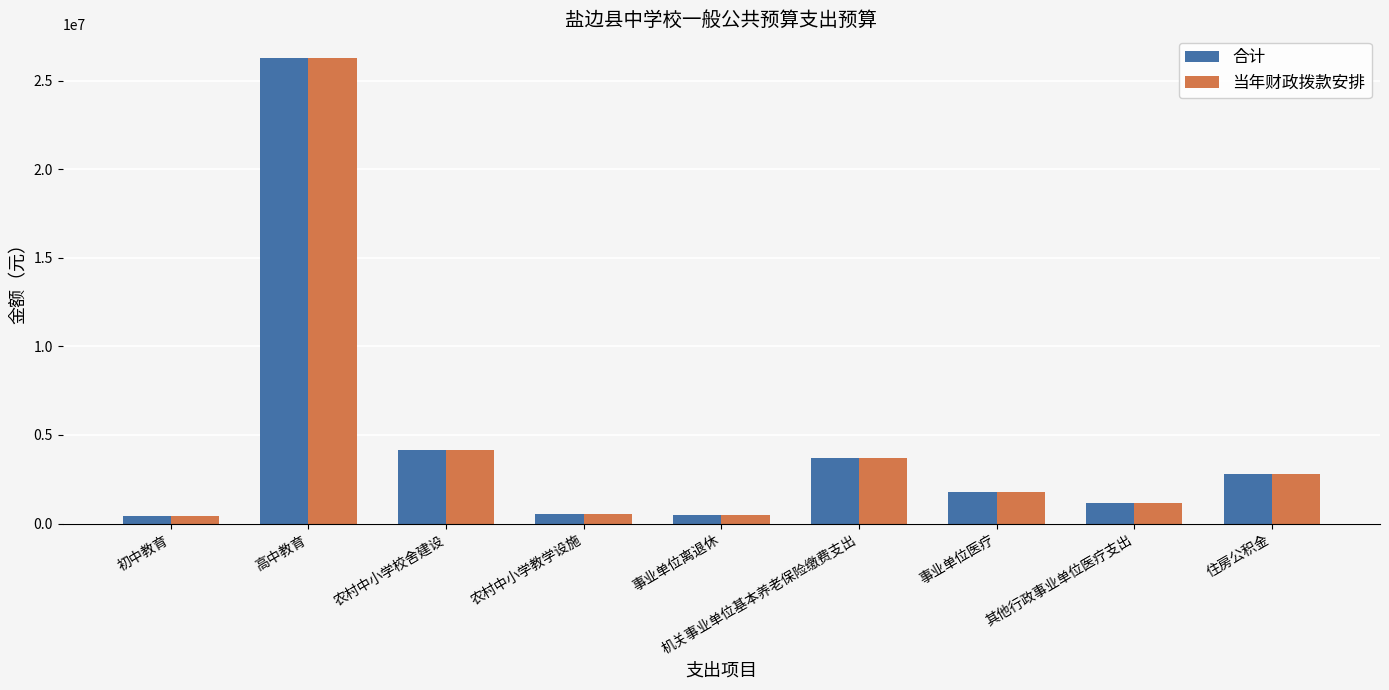

What is the average value of the 合计 series?

4591811.2